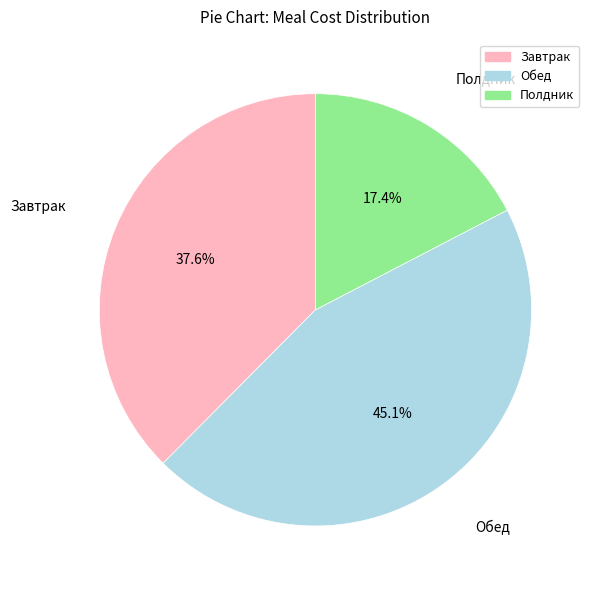

Which slice is the smallest?

Полдник